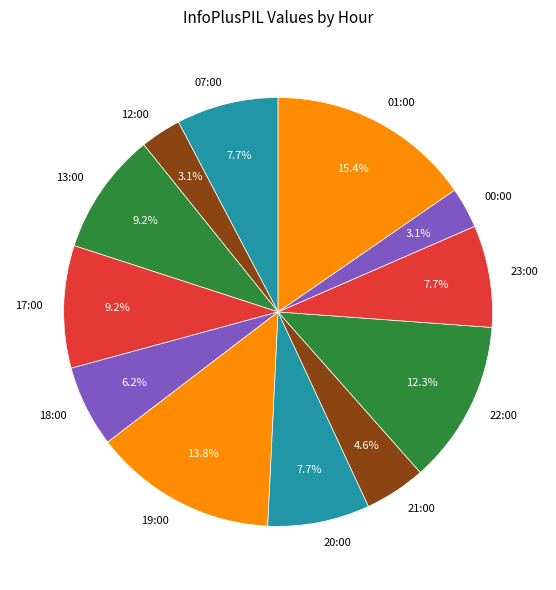

To the nearest percent, what is the combined percentage of 23:00 and 17:00?

17%